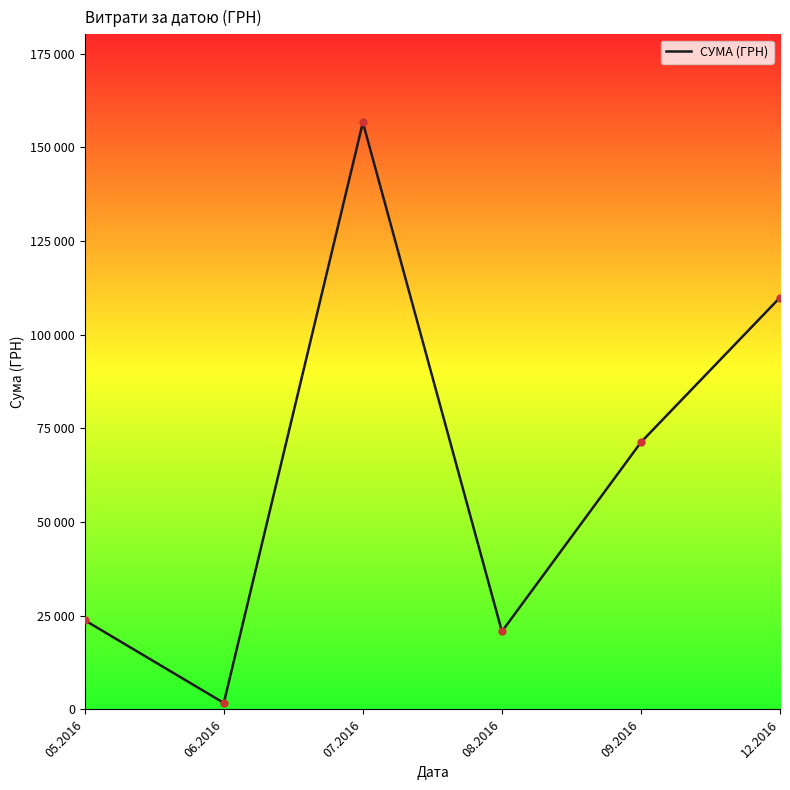

Which has a higher value, 06.2016 or 07.2016?

07.2016